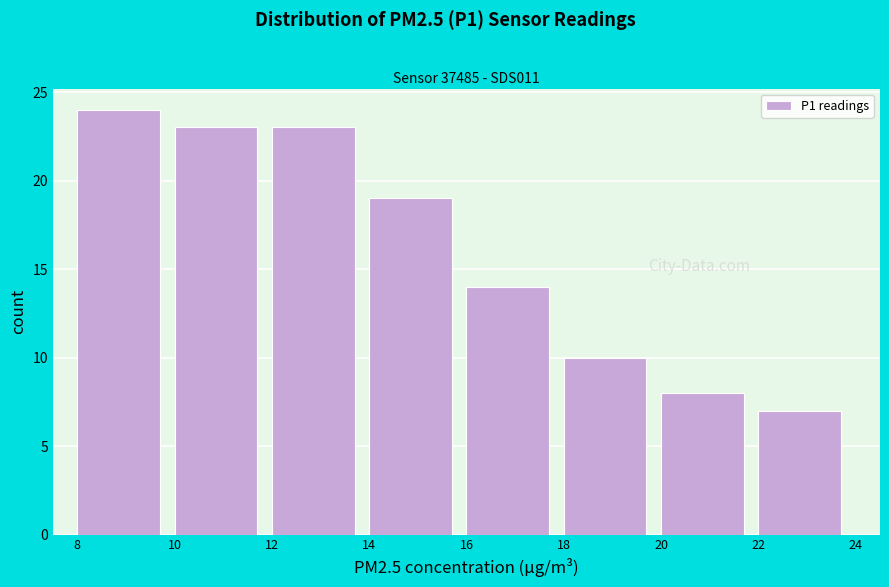

How tall is the bar that spans 10 to 12 on the x-axis? The values are not printed on the chart, so give them approximately, as read against the axis.

23